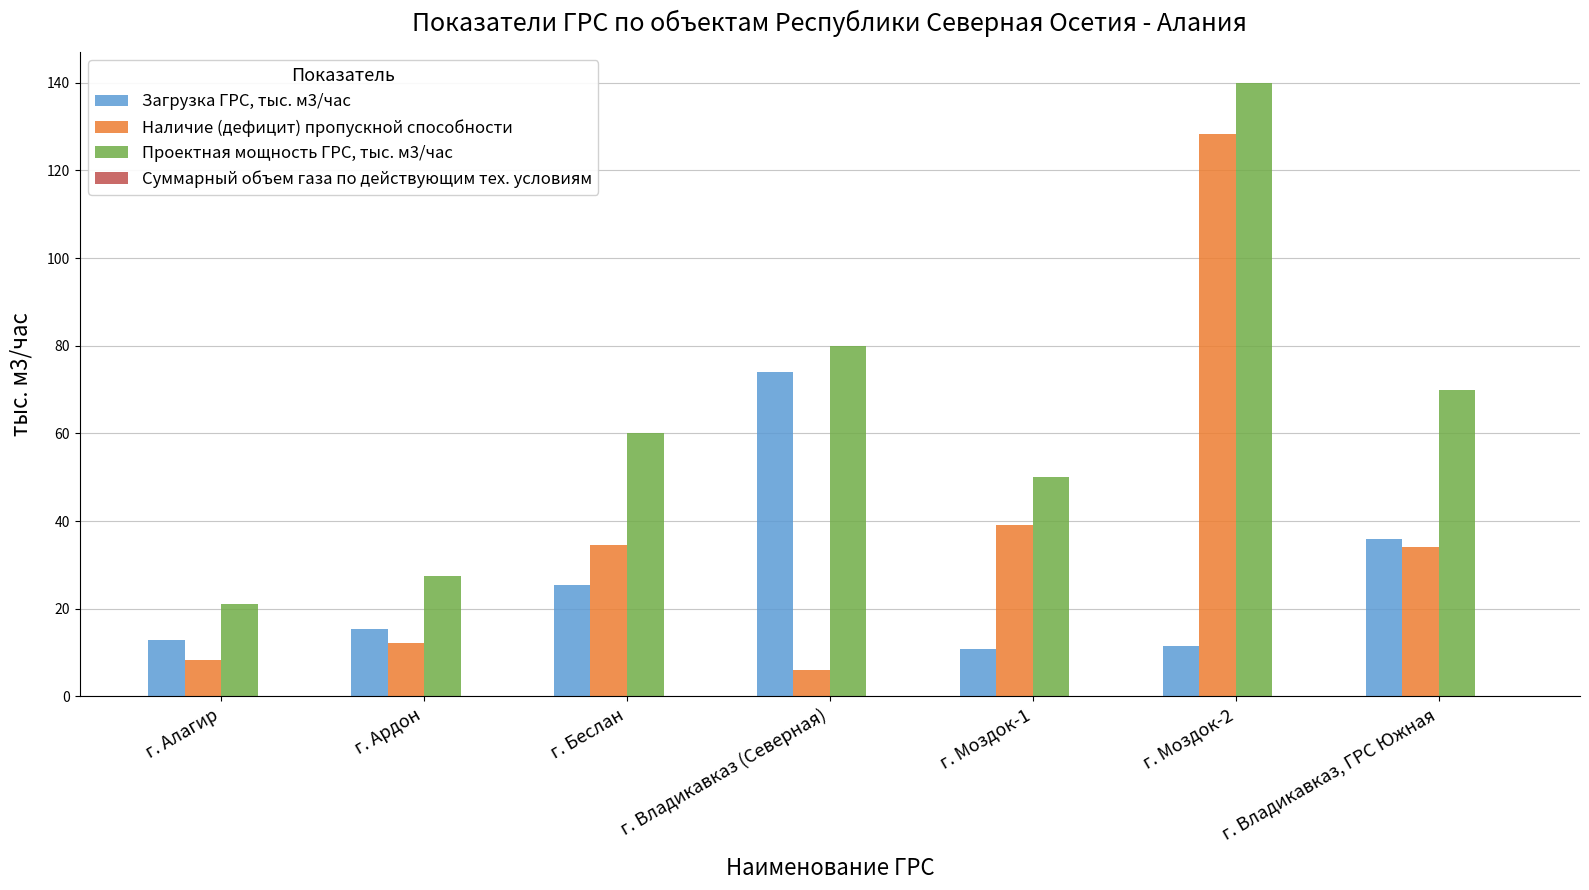

What is the highest value of the Проектная мощность ГРС, тыс. м3/час series?

140.0